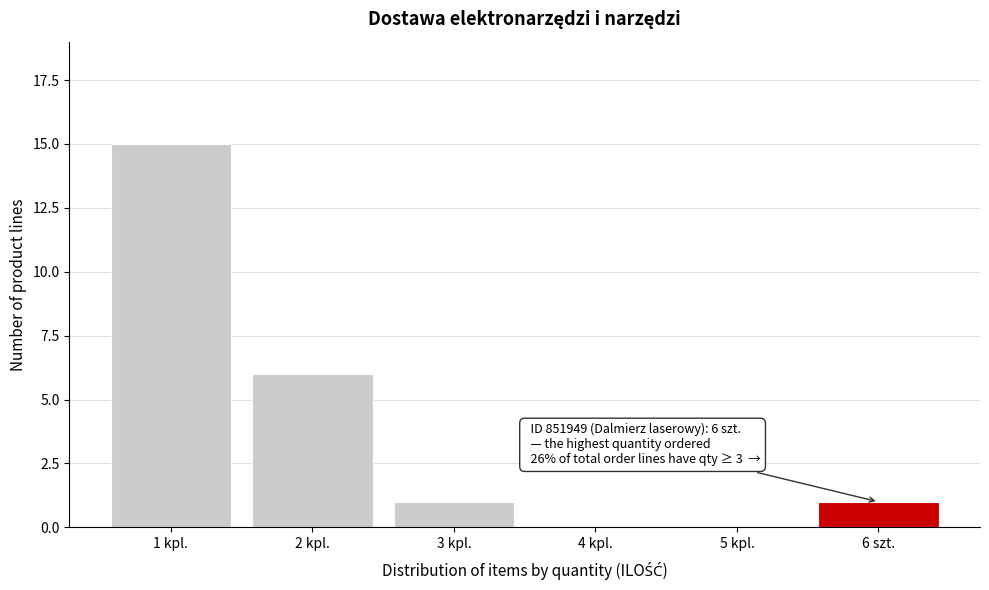

Reading left to right, transcribe all the data shown in this chart.

1 kpl.=15	2 kpl.=6	3 kpl.=1	4 kpl.=0	5 kpl.=0	6 szt.=1